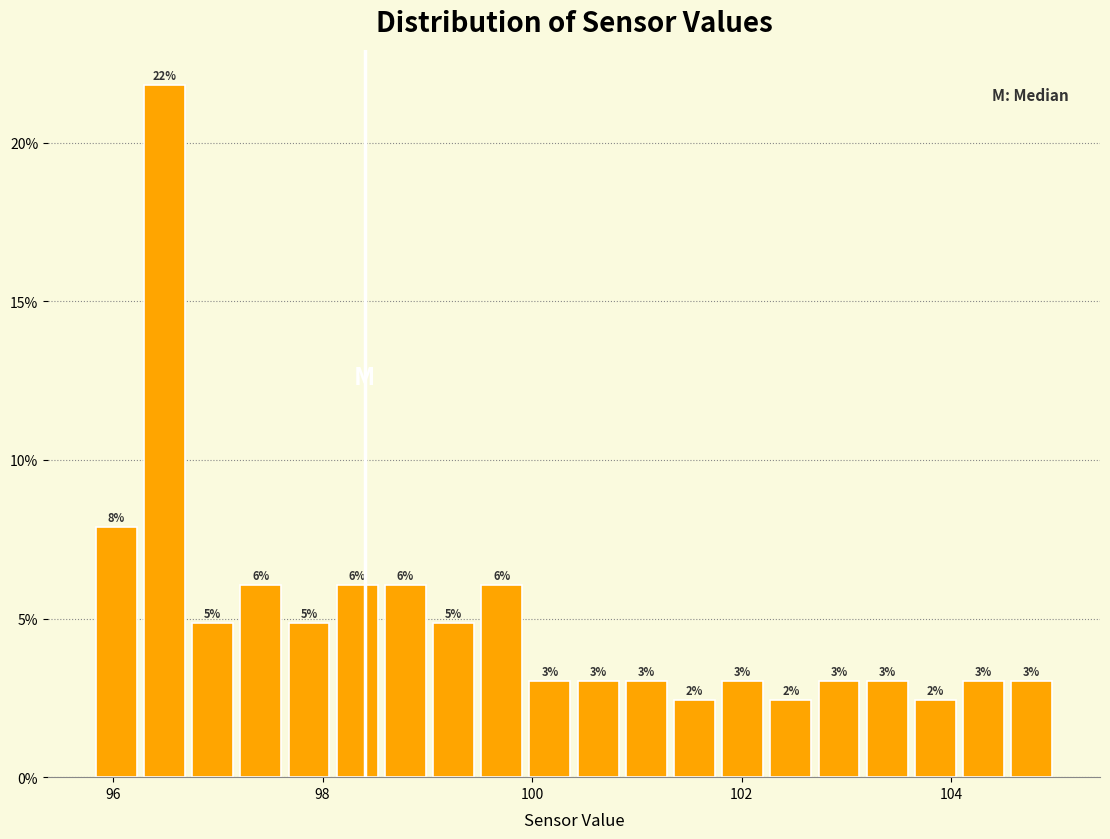

Around what value on the x-axis is the tallest bar? Give the approximate position of its centre, as read against the axis.

96.4